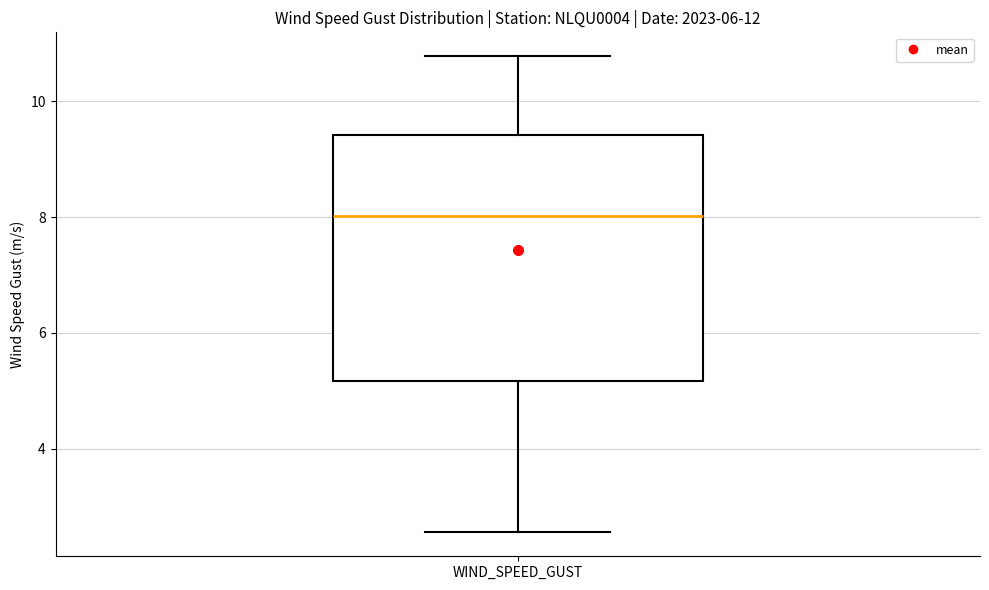

Where does the lower whisker of the box for WIND_SPEED_GUST end on the y-axis? The values are not printed on the chart, so give them approximately, as read against the axis.

2.6